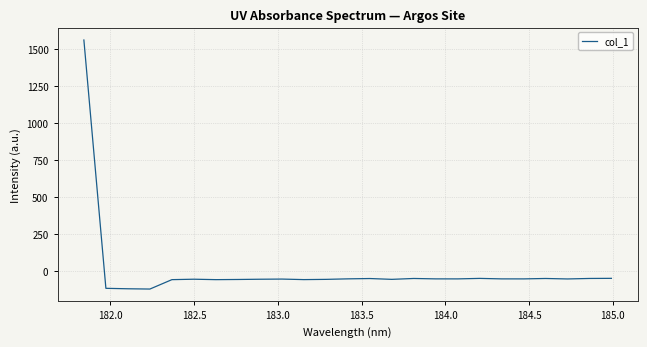

What is the average value?

4.6